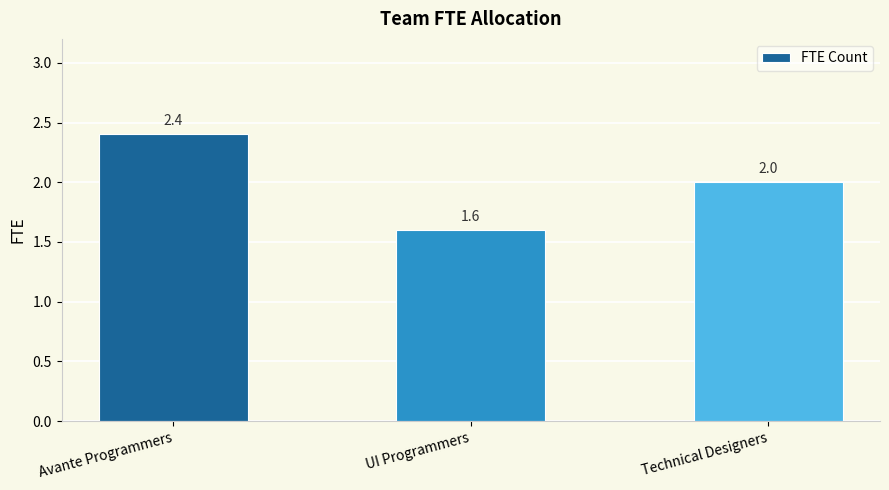

Reading left to right, transcribe all the data shown in this chart.

Avante Programmers=2.4	UI Programmers=1.6	Technical Designers=2.0